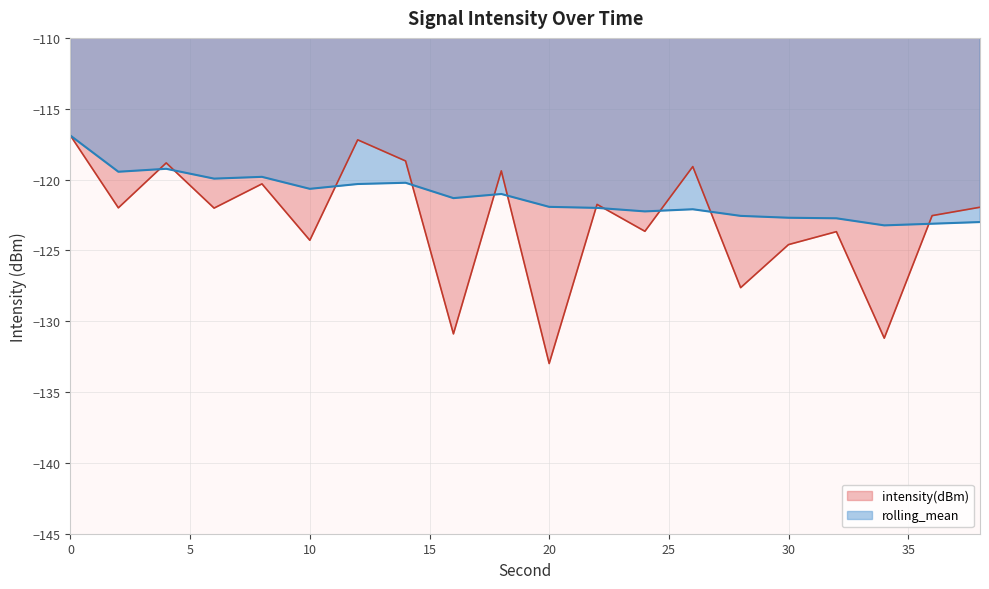

What is the lowest value of the intensity(dBm) series?

-133.0